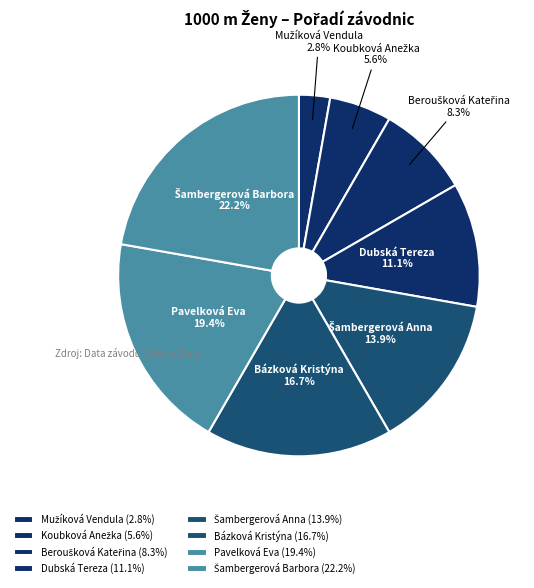

Is Pavelková Eva the majority of the pie?

No